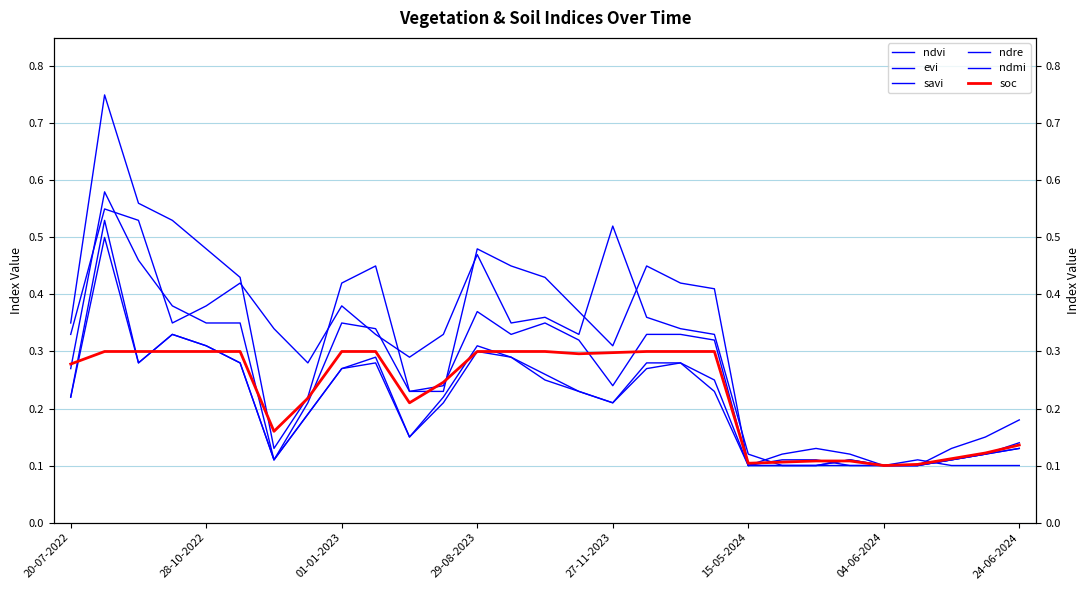

What position from the right is 9?

20